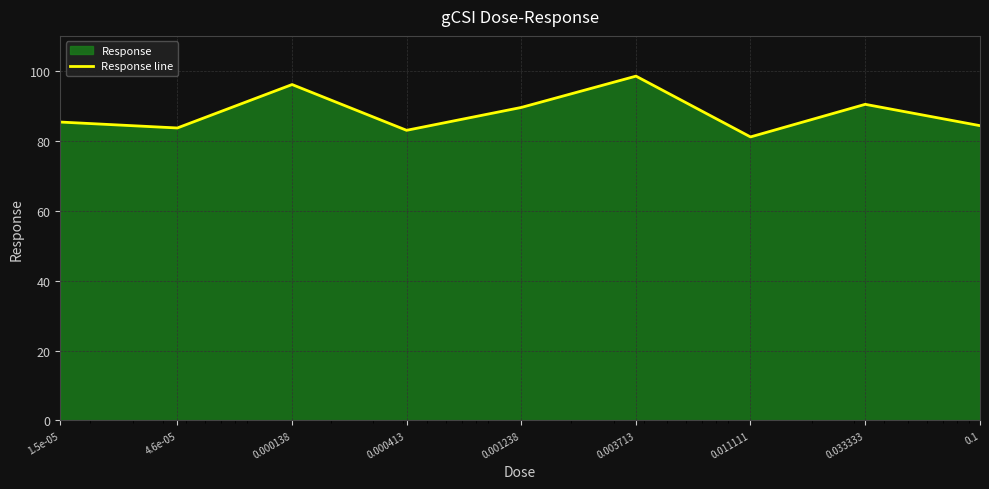

How many interior local peaks (higher than both neighbors) does the data have?

3